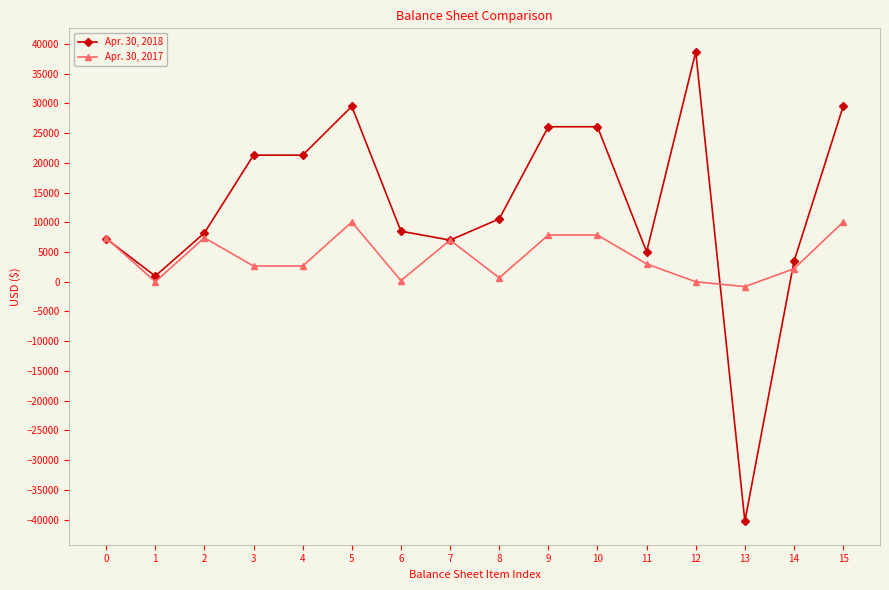

What is the value of the Apr. 30, 2018 point at the 9th from the left?

10563